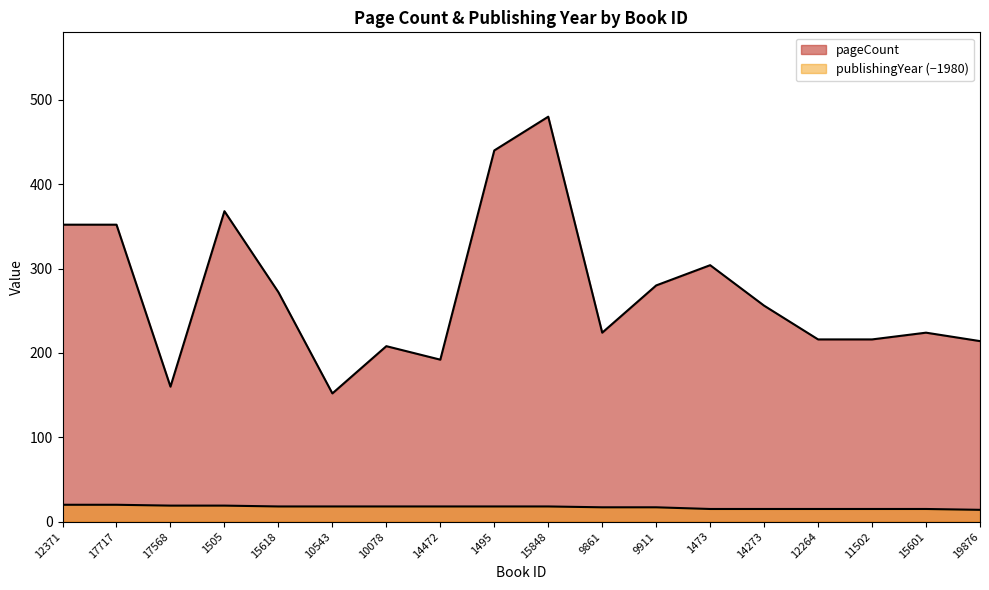

Which has a higher value, 17717 or 1505?

1505